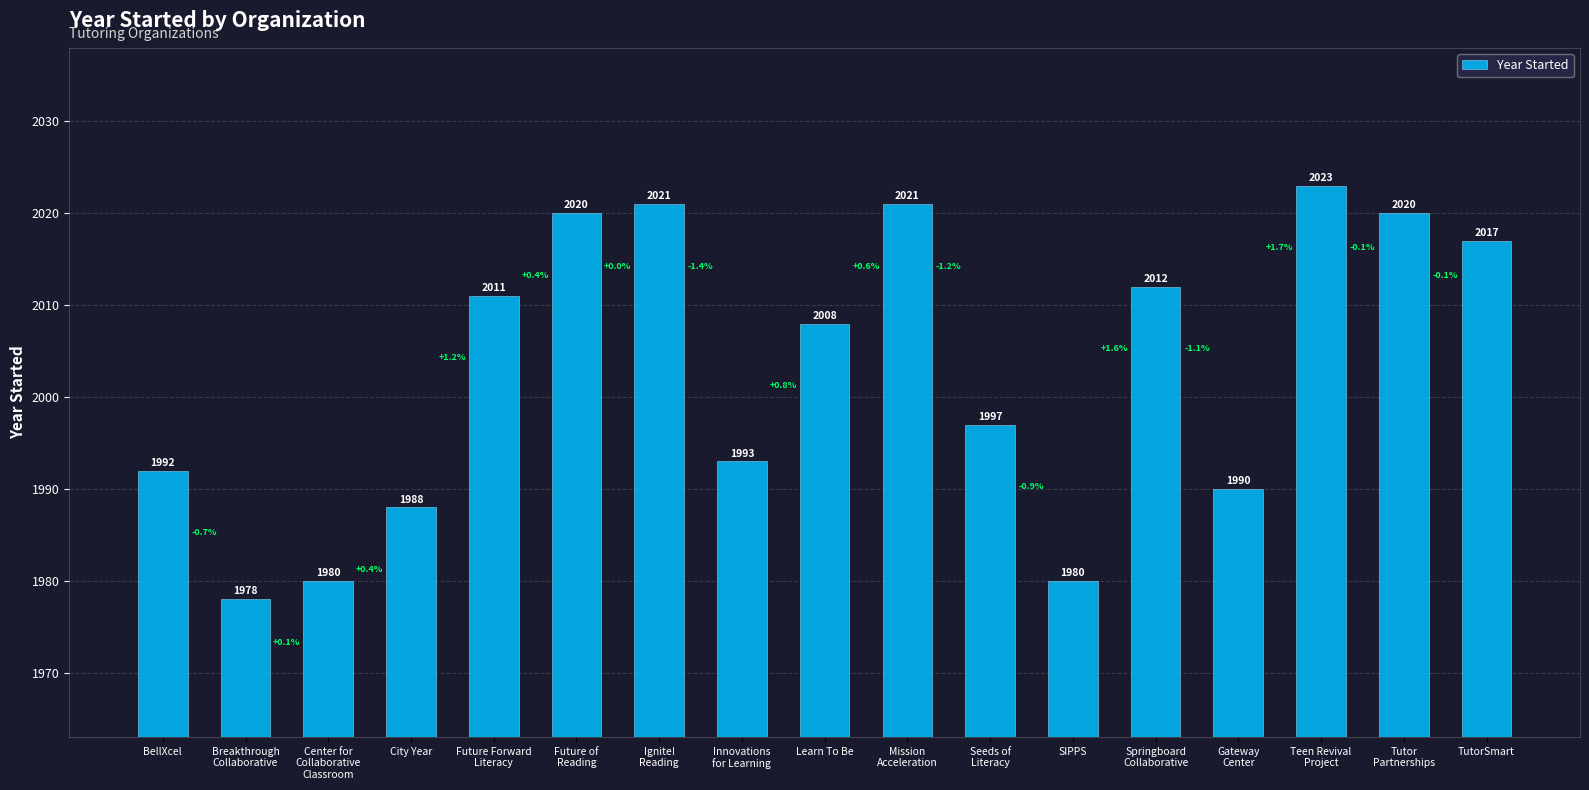

What is the smallest value displayed?

1978